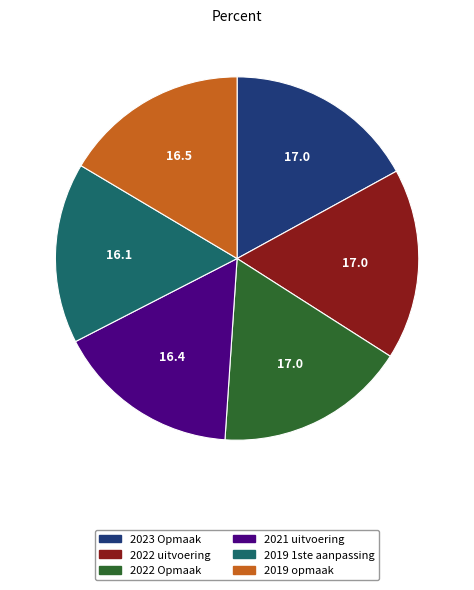

Is the sum of 2023 Opmaak and 2019 opmaak greater than half?

No